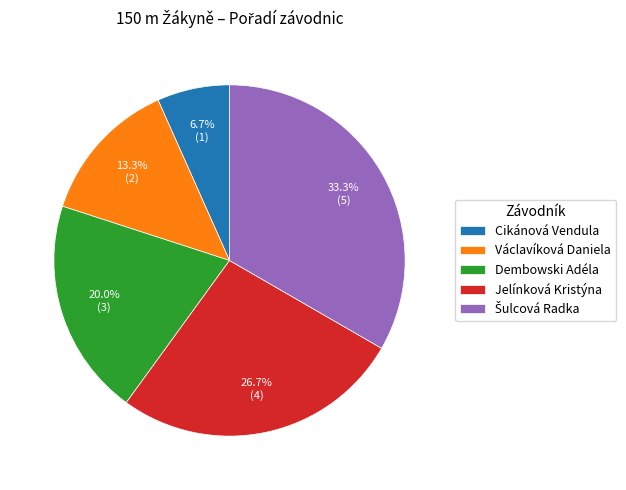

To the nearest percent, what is the combined percentage of Václavíková Daniela and Dembowski Adéla?

33%